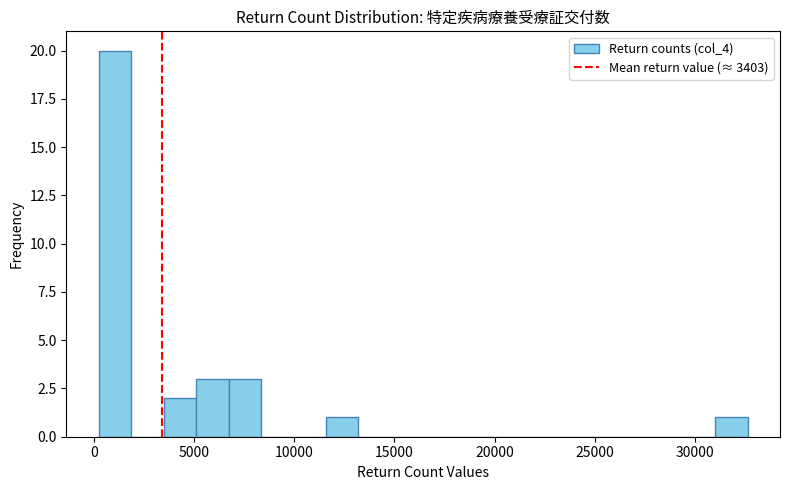

Read against the x-axis, roughly where is the centre of the tallest bar?

1000